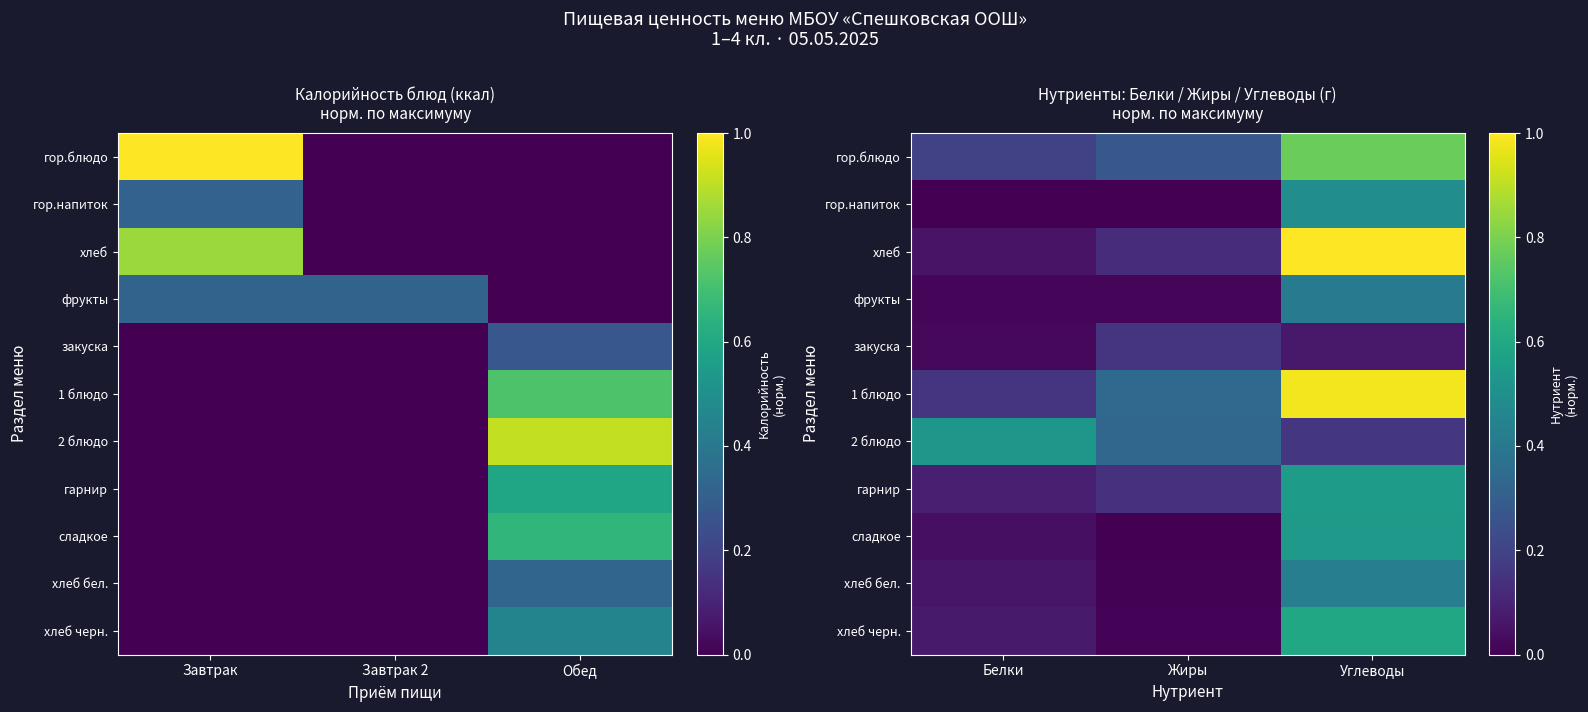

Between Жиры and Углеводы, which is larger?

Углеводы